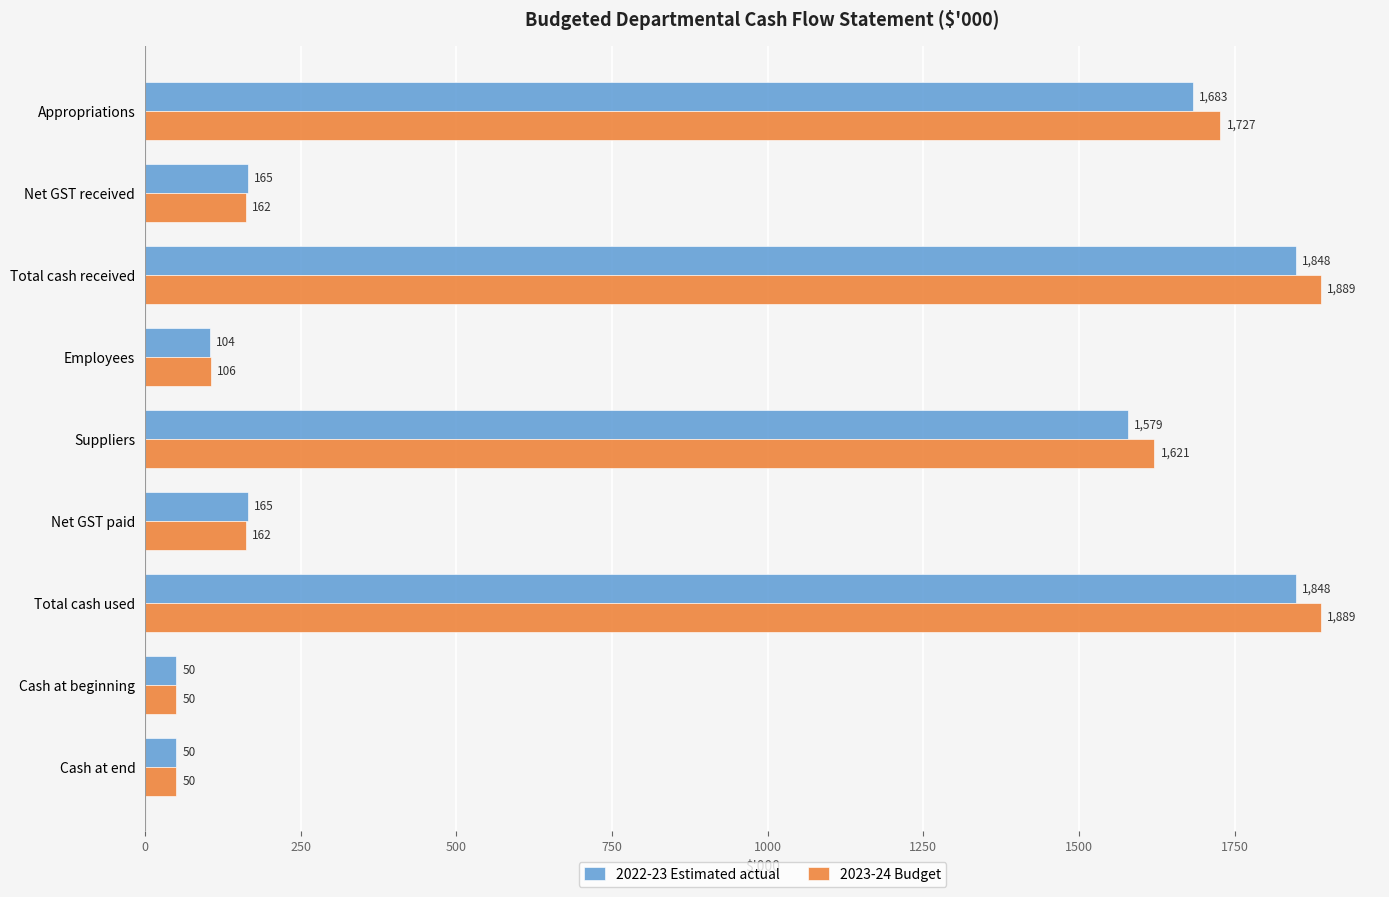

What is the maximum value for 2023-24 Budget?

1889